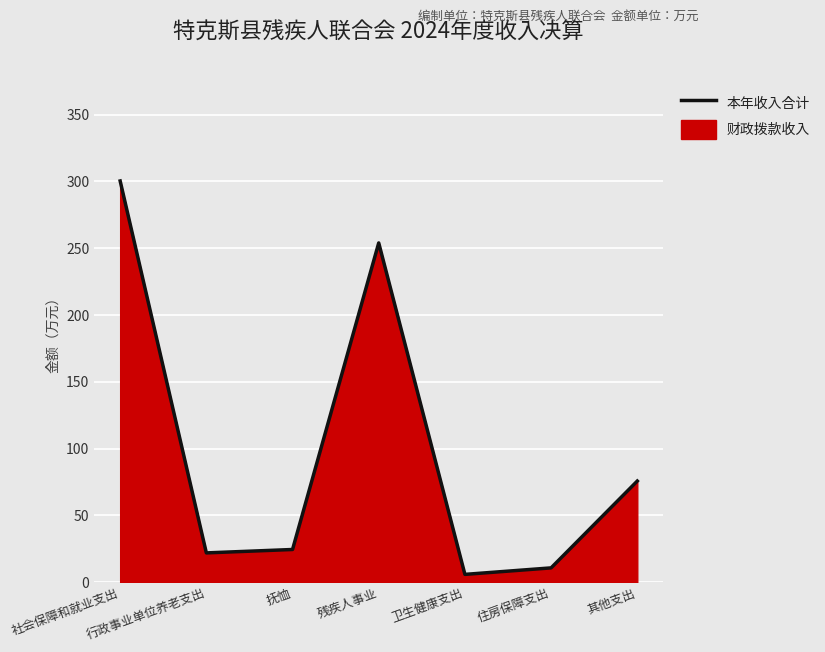

What is the greatest value displayed?

300.4